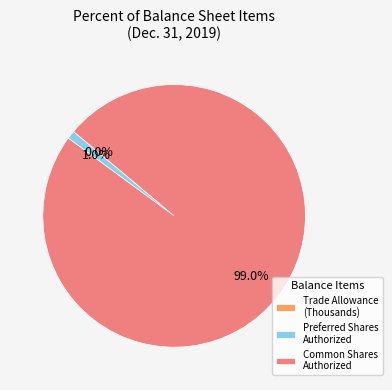

What is the largest slice in the pie chart?

Common Shares Authorized